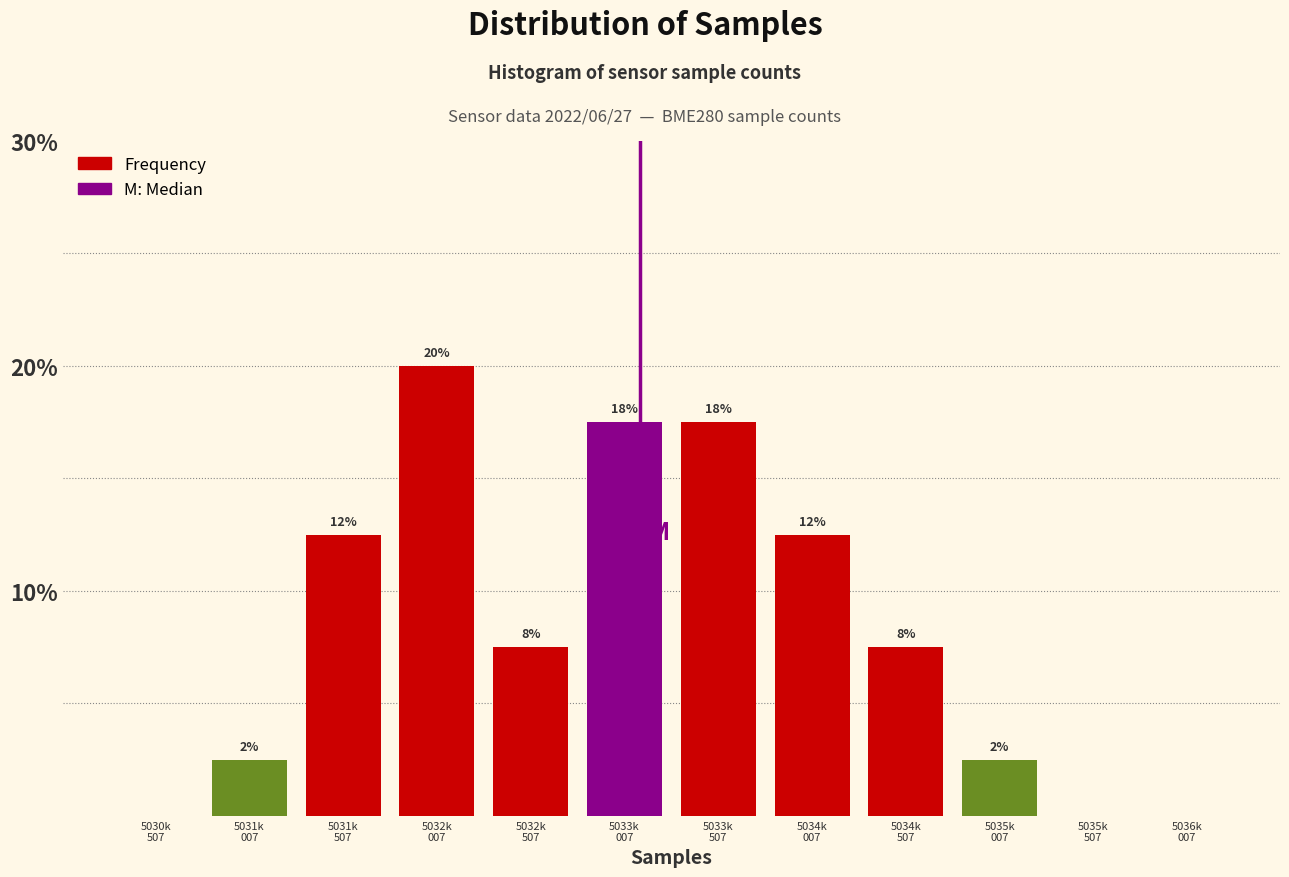

Are the bars horizontal?

No